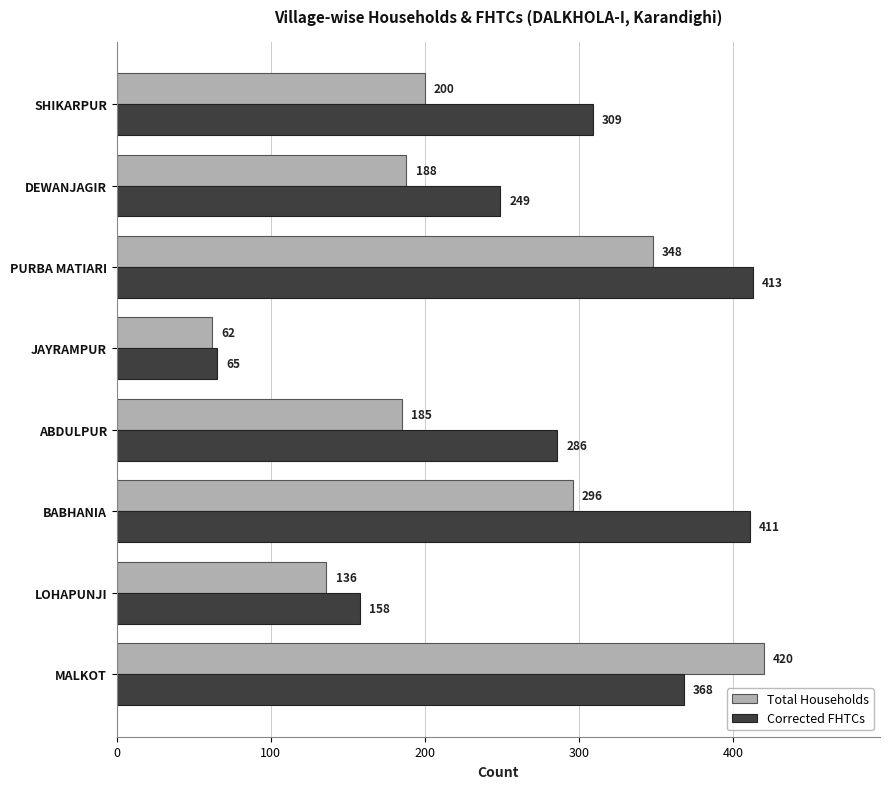

What is the total value across all series at SHIKARPUR?

509